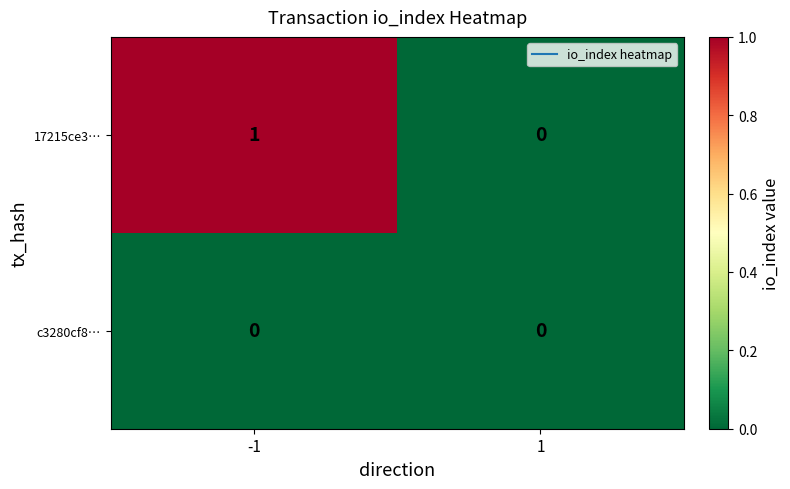

The value of 17215ce3… at 1 is 0. True or false?

True